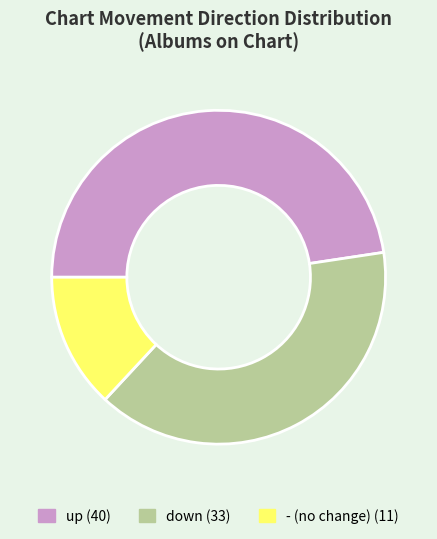

Do - and up together represent more than half of the pie?

Yes